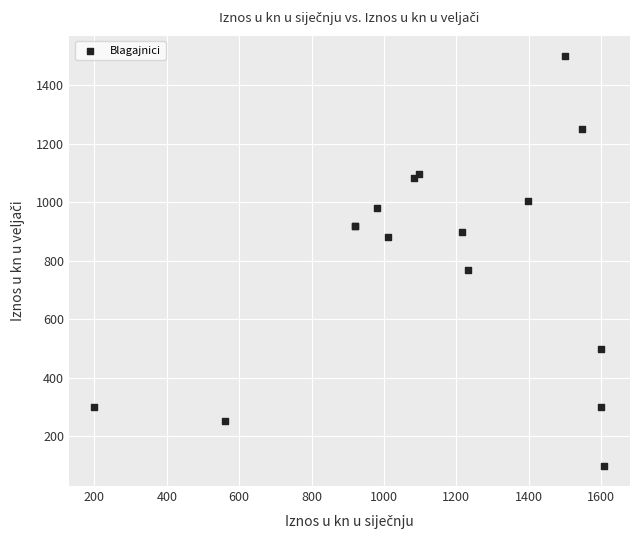

What Y value in the scatter plot is closest to 800?

770